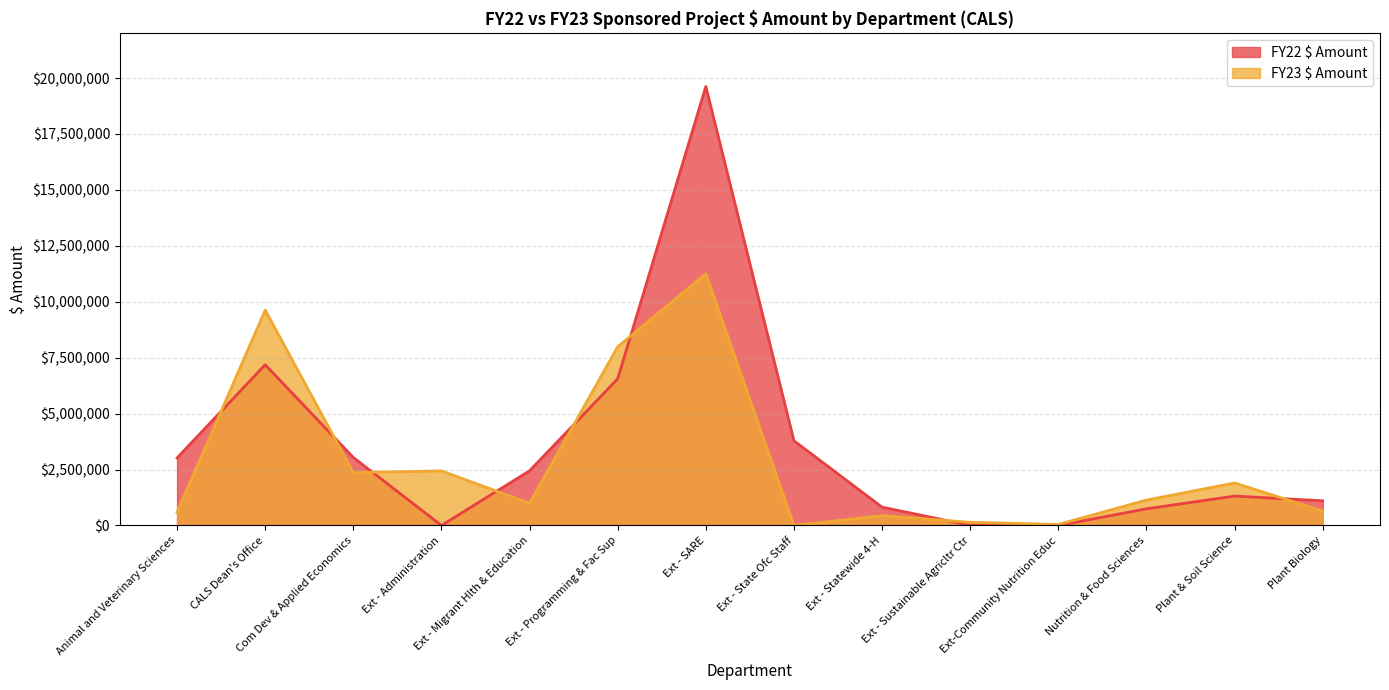

Which series has the largest total across all categories?

FY22 $ Amount